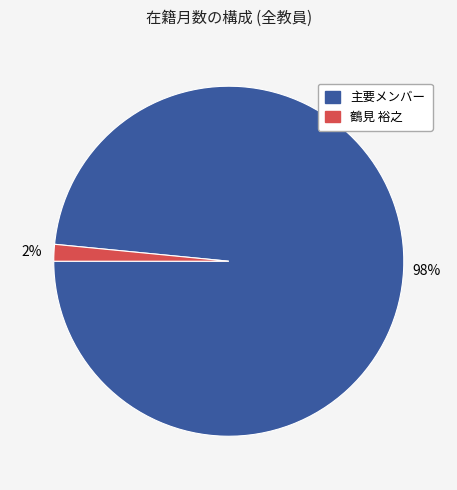

To the nearest percent, what is the average slice percentage?

50%